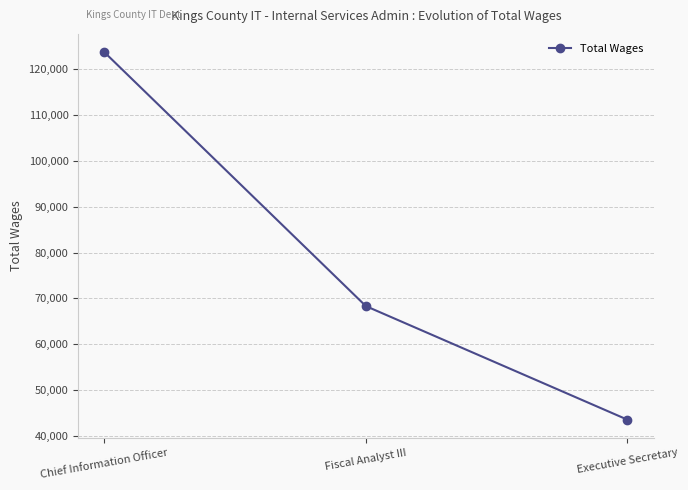

Is it true that the value at Executive Secretary is 43503?

True